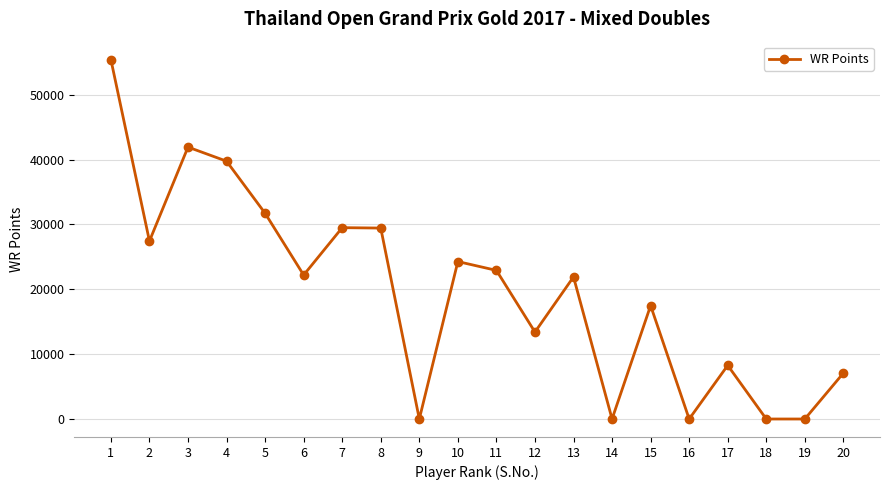

What is the maximum value shown in the chart?

55420